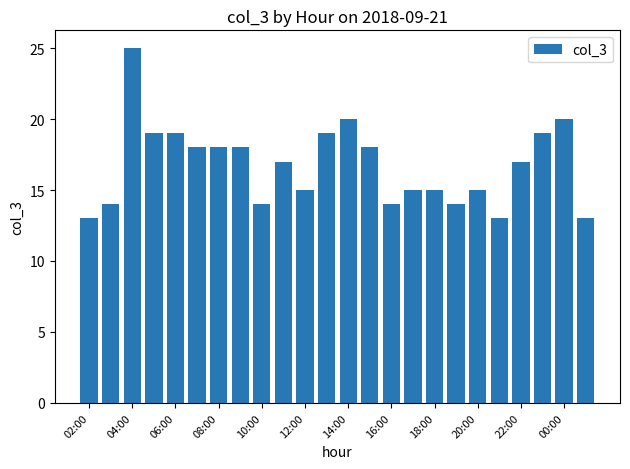

What is the greatest value displayed?

25